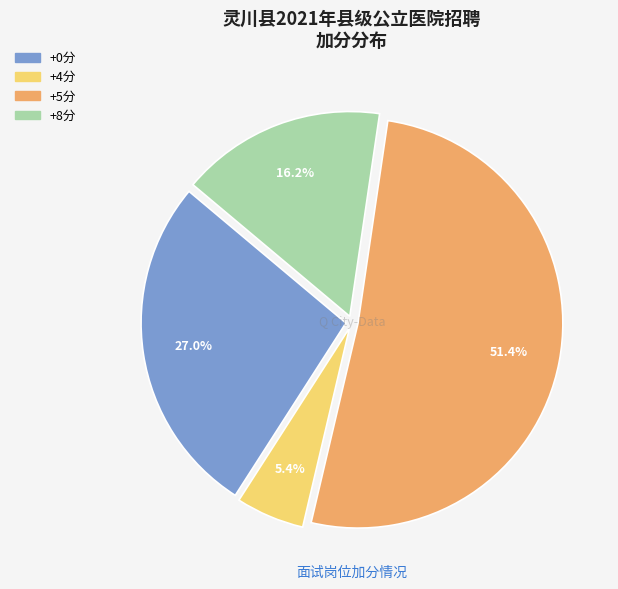

How many segments does this pie chart have?

4